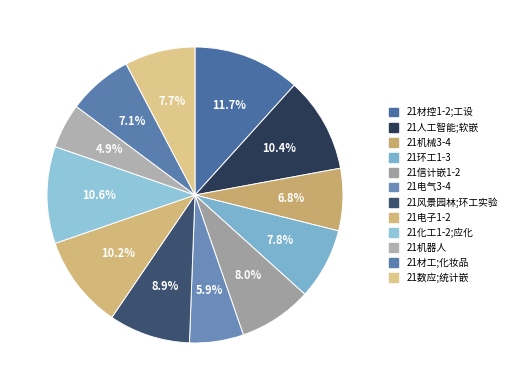

How many slices are in this pie chart?

12